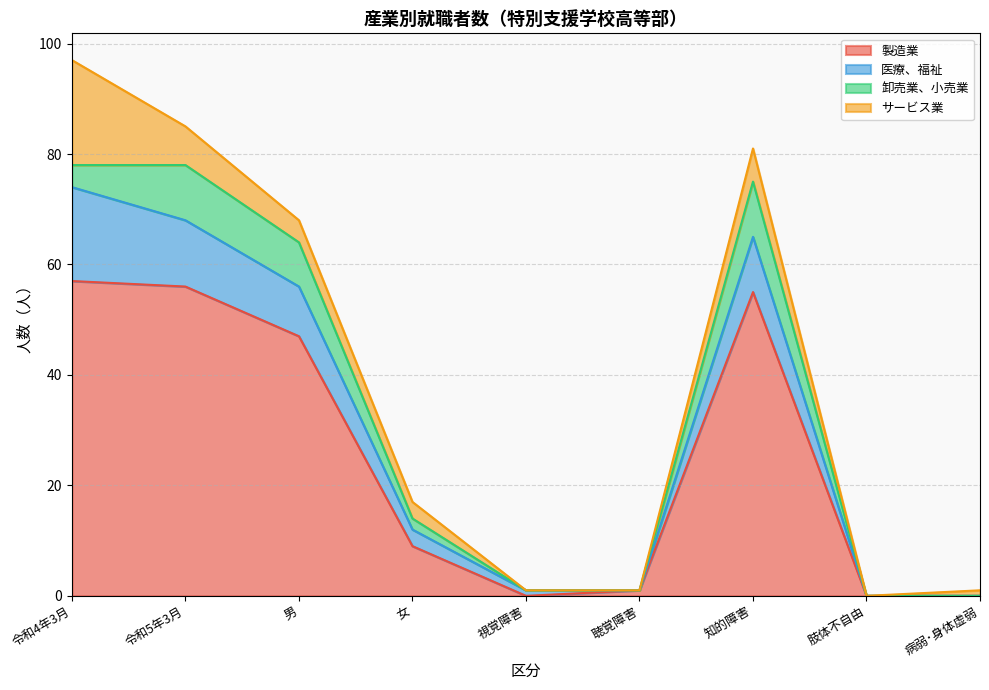

Reading left to right, extract all data points from this chart.

製造業: 令和4年3月=57	令和5年3月=56	男=47	女=9	視覚障害=0	聴覚障害=1	知的障害=55	肢体不自由=0	病弱･身体虚弱=0
医療、福祉: 令和4年3月=17	令和5年3月=12	男=9	女=3	視覚障害=1	聴覚障害=0	知的障害=10	肢体不自由=0	病弱･身体虚弱=0
卸売業、小売業: 令和4年3月=4	令和5年3月=10	男=8	女=2	視覚障害=0	聴覚障害=0	知的障害=10	肢体不自由=0	病弱･身体虚弱=0
サービス業: 令和4年3月=19	令和5年3月=7	男=4	女=3	視覚障害=0	聴覚障害=0	知的障害=6	肢体不自由=0	病弱･身体虚弱=1